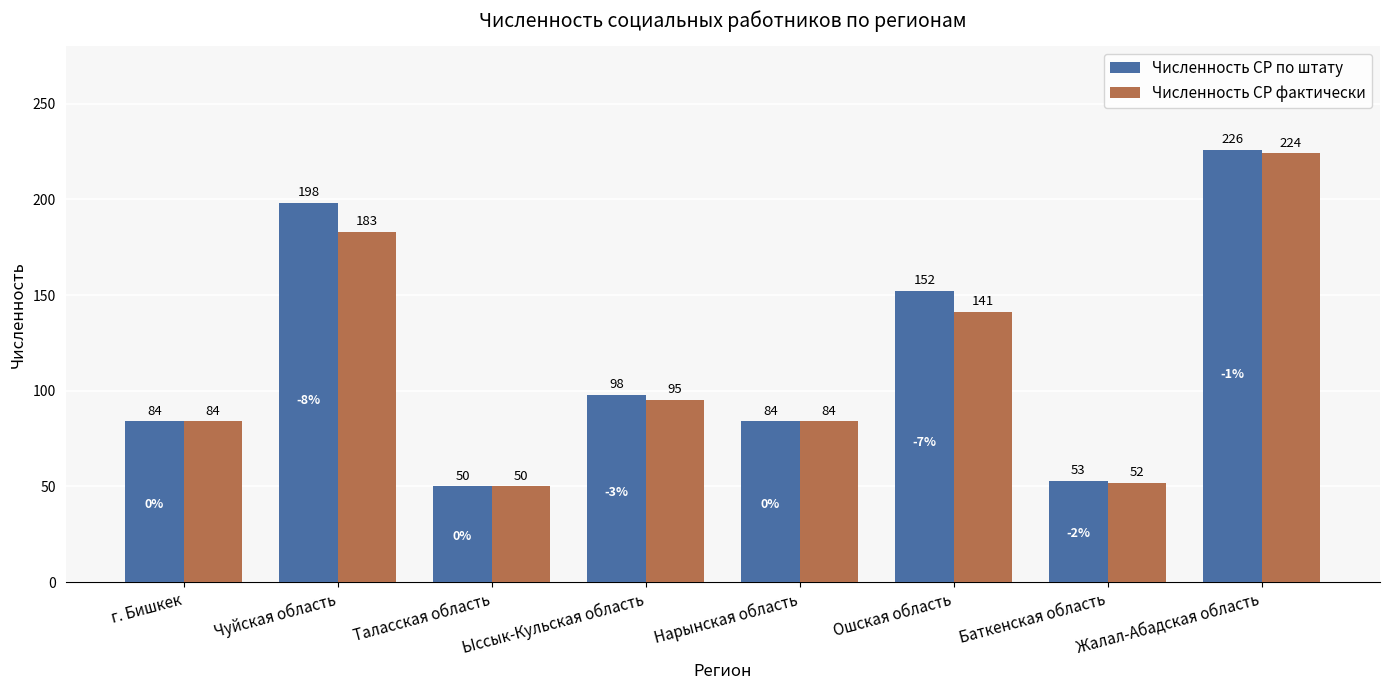

At which label is Численность СР фактически closest to 137?

Ошская область